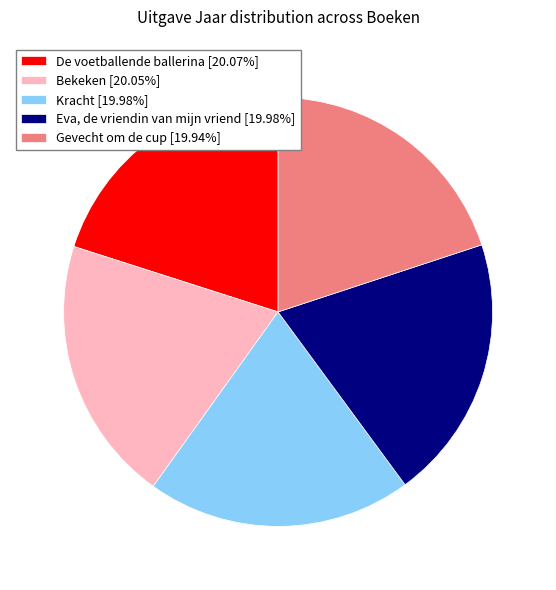

The Gevecht om de cup slice represents 33% of the pie. True or false?

False